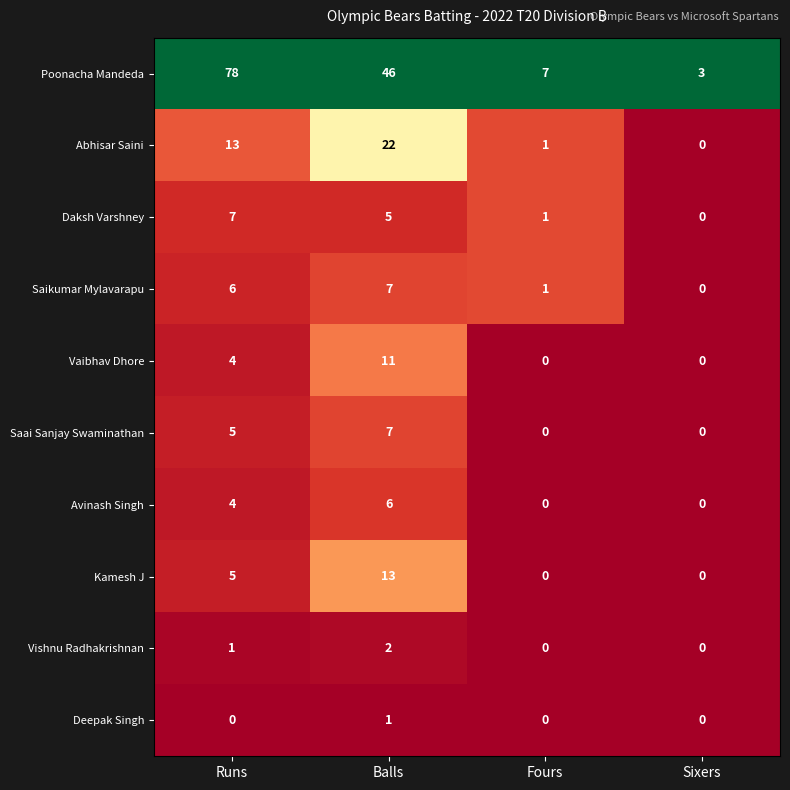

List the labels in order of Saikumar Mylavarapu value, largest first.

Balls, Runs, Fours, Sixers